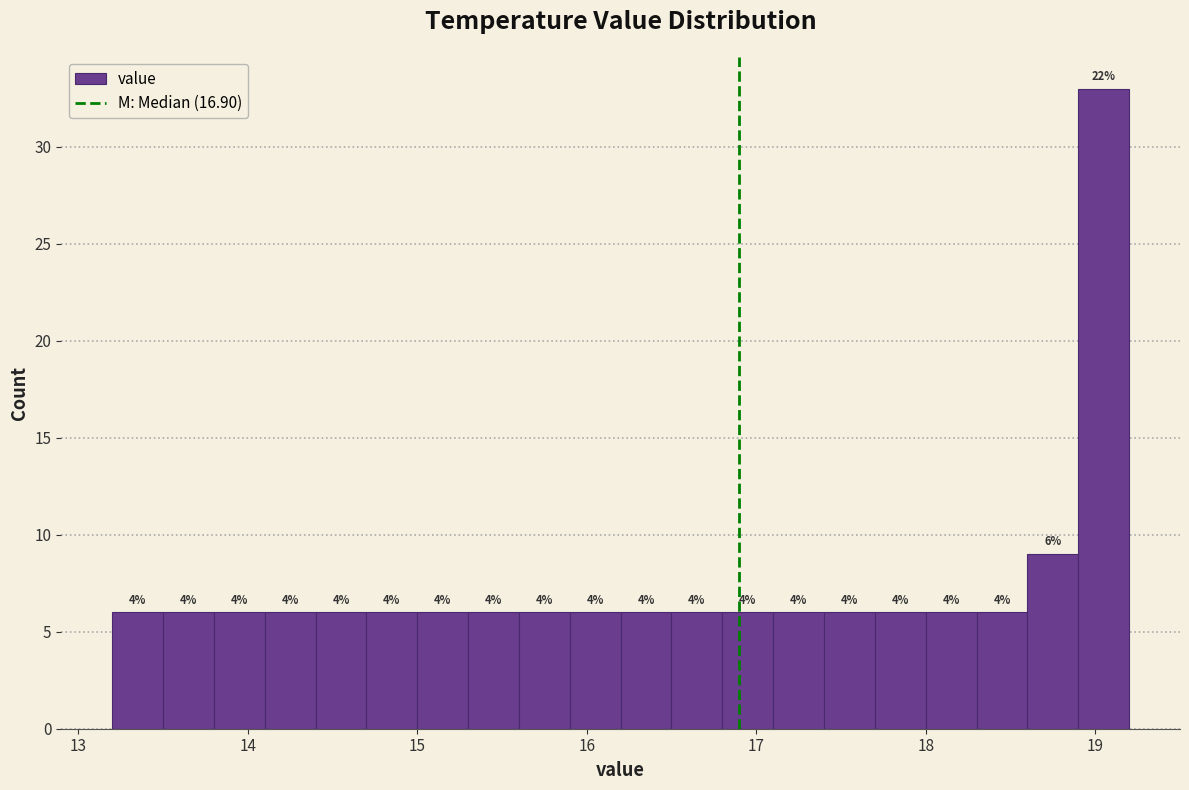

Around what value on the x-axis is the tallest bar? Give the approximate position of its centre, as read against the axis.

19.1